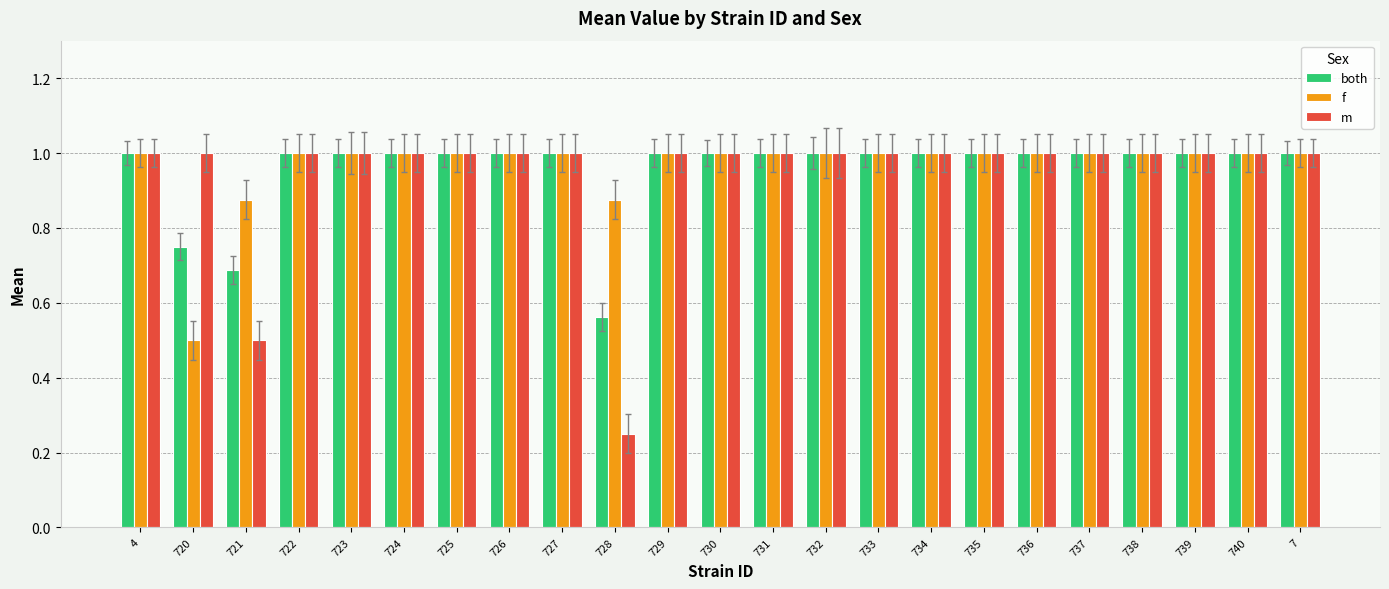

What is the sum of all both values?

22.0